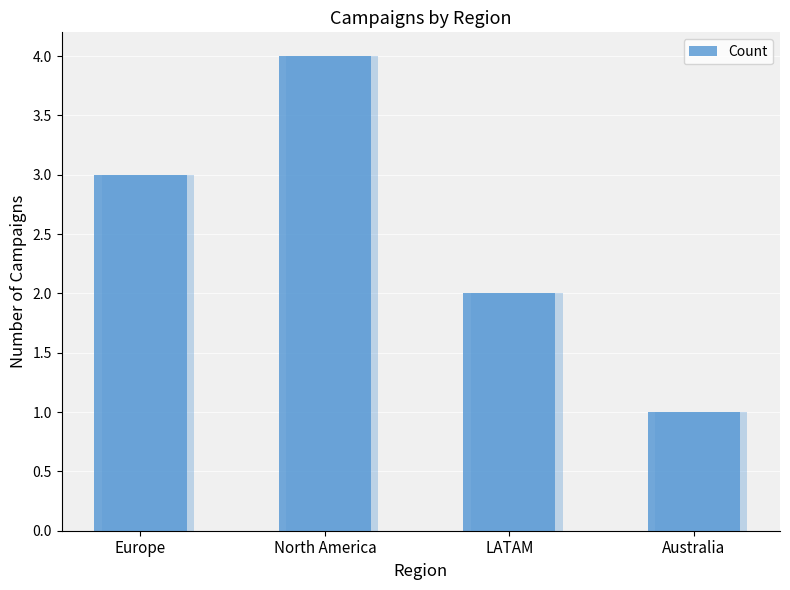

What is the change in value from Europe to North America?

+1